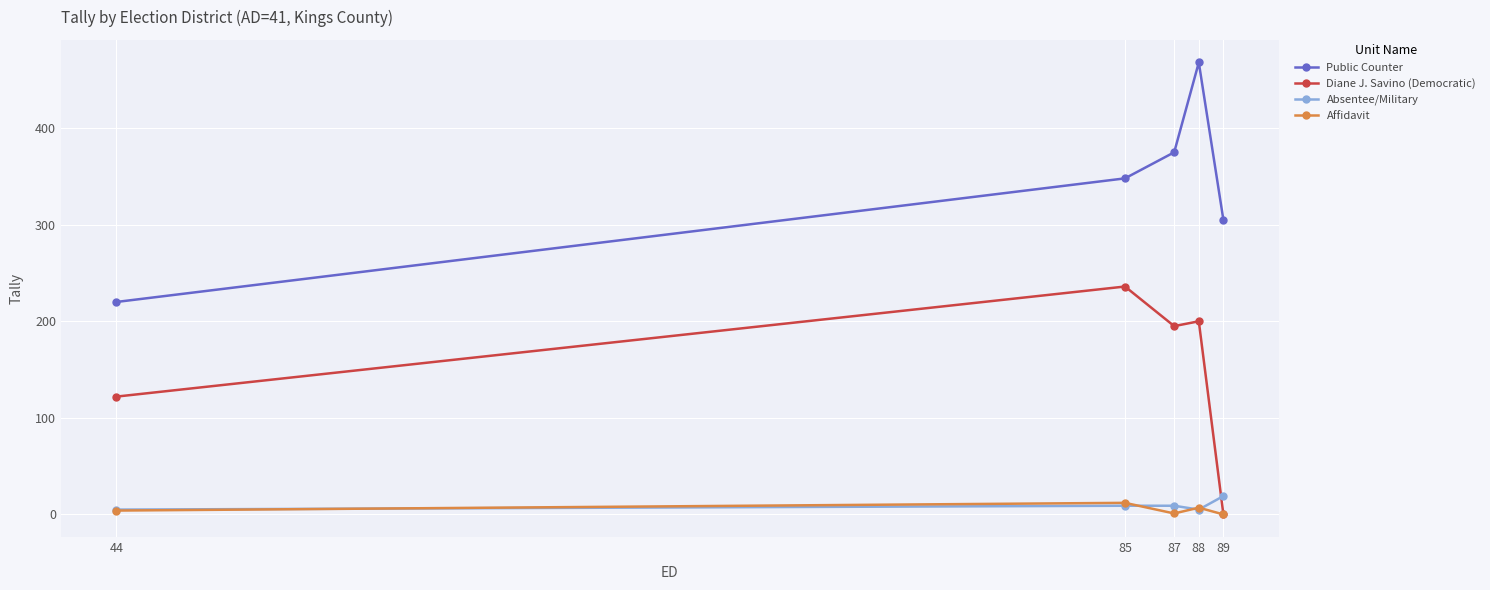

How many lines are shown in the chart?

4